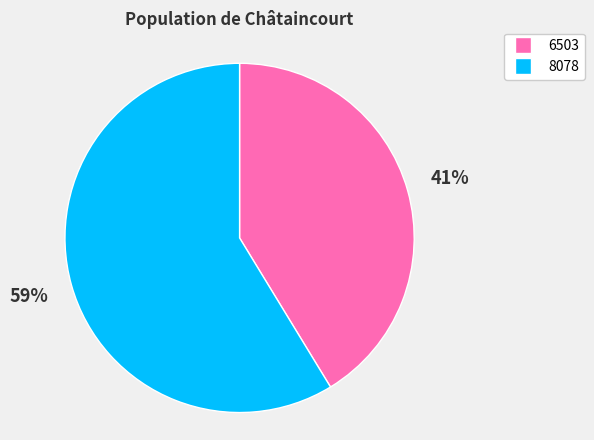

To the nearest percent, what portion does 8078 represent?

59%